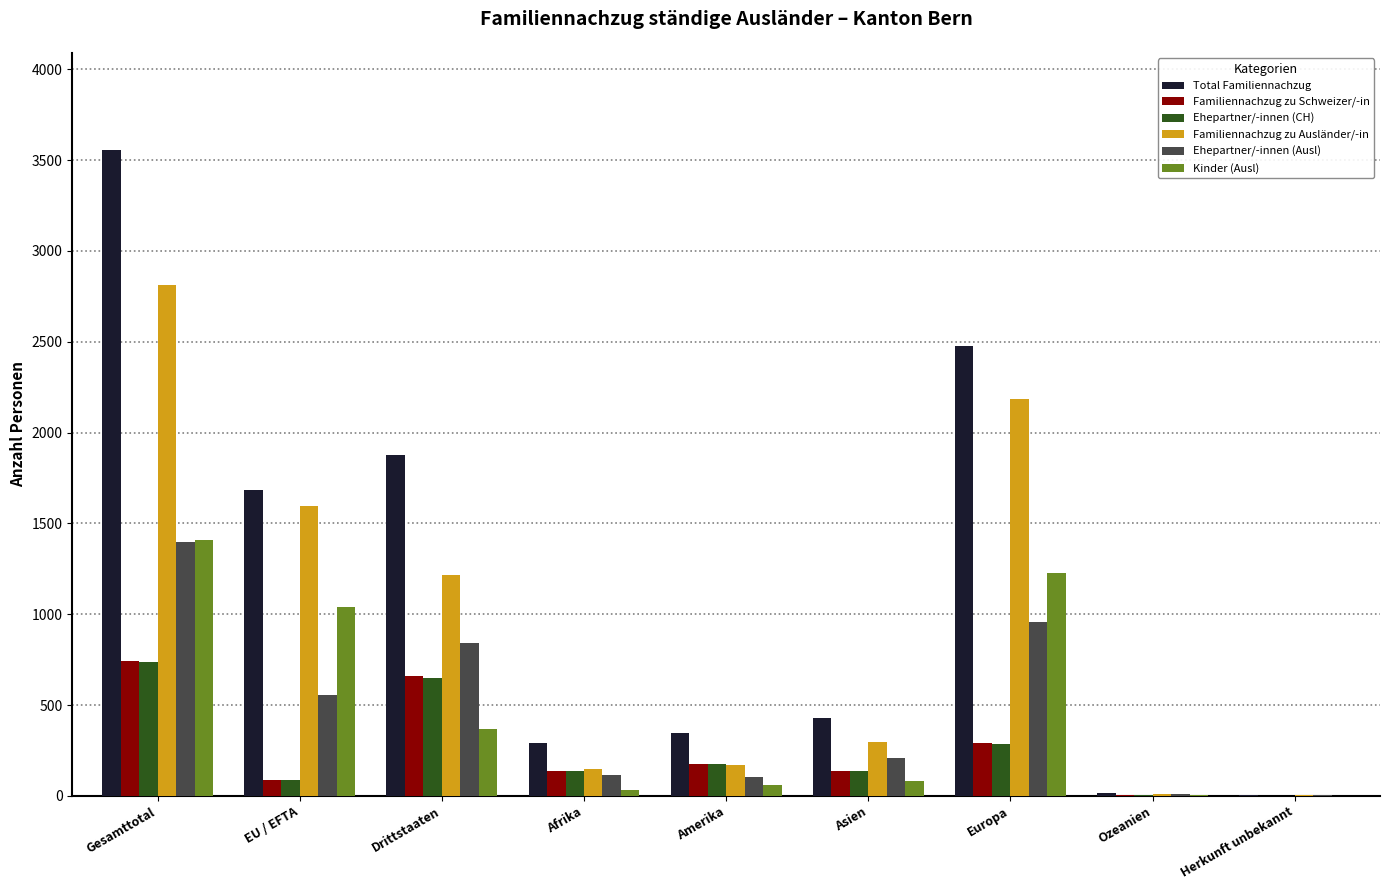

What is the difference between the Familiennachzug zu Schweizer/-in values at Amerika and Afrika?

37